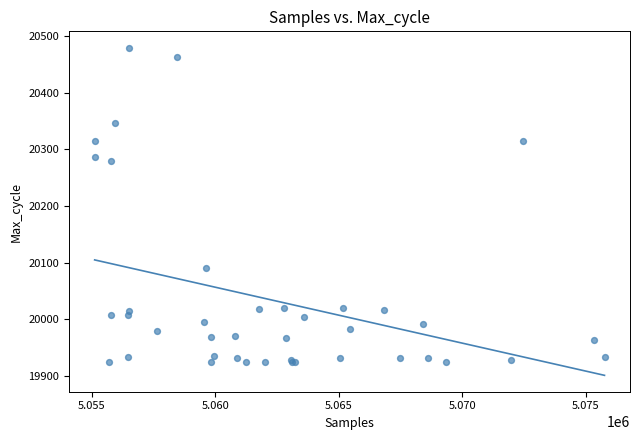

What Y value in the scatter plot is closest to 20202?

20280